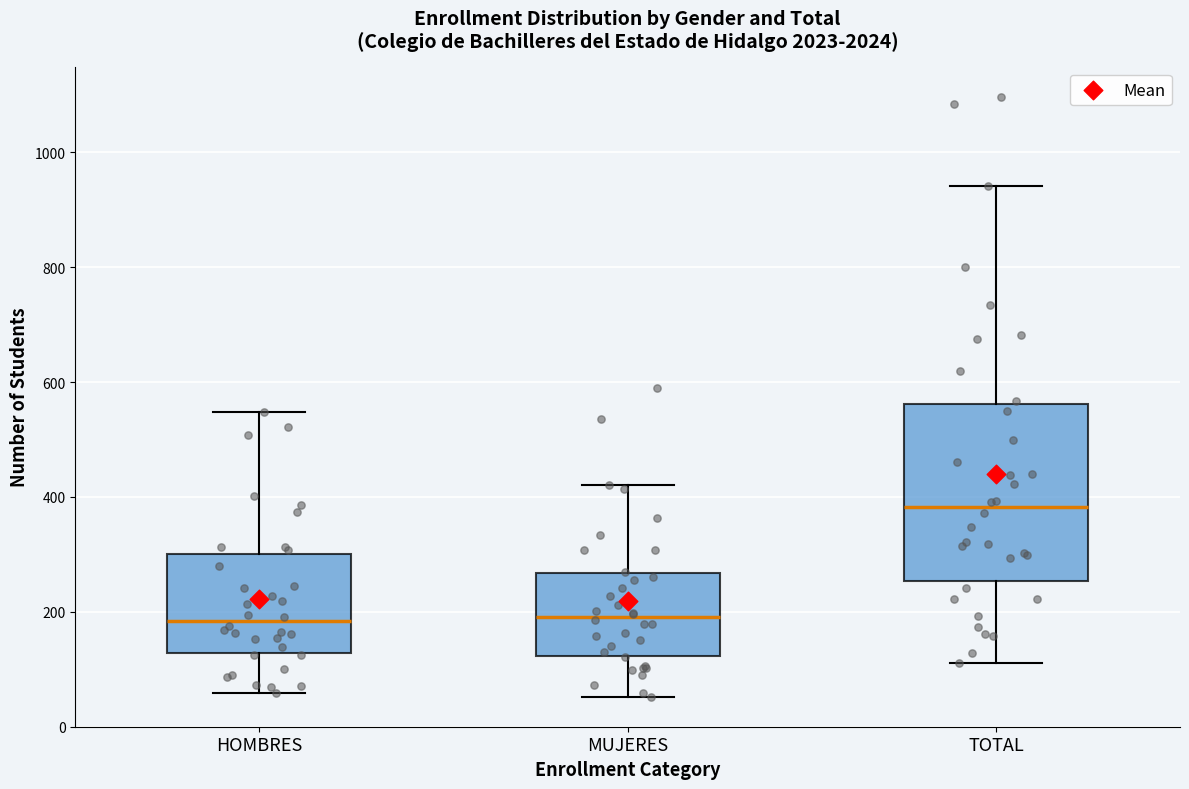

Comparing the boxes themselves (not the whiskers), which one is the tallest?

TOTAL